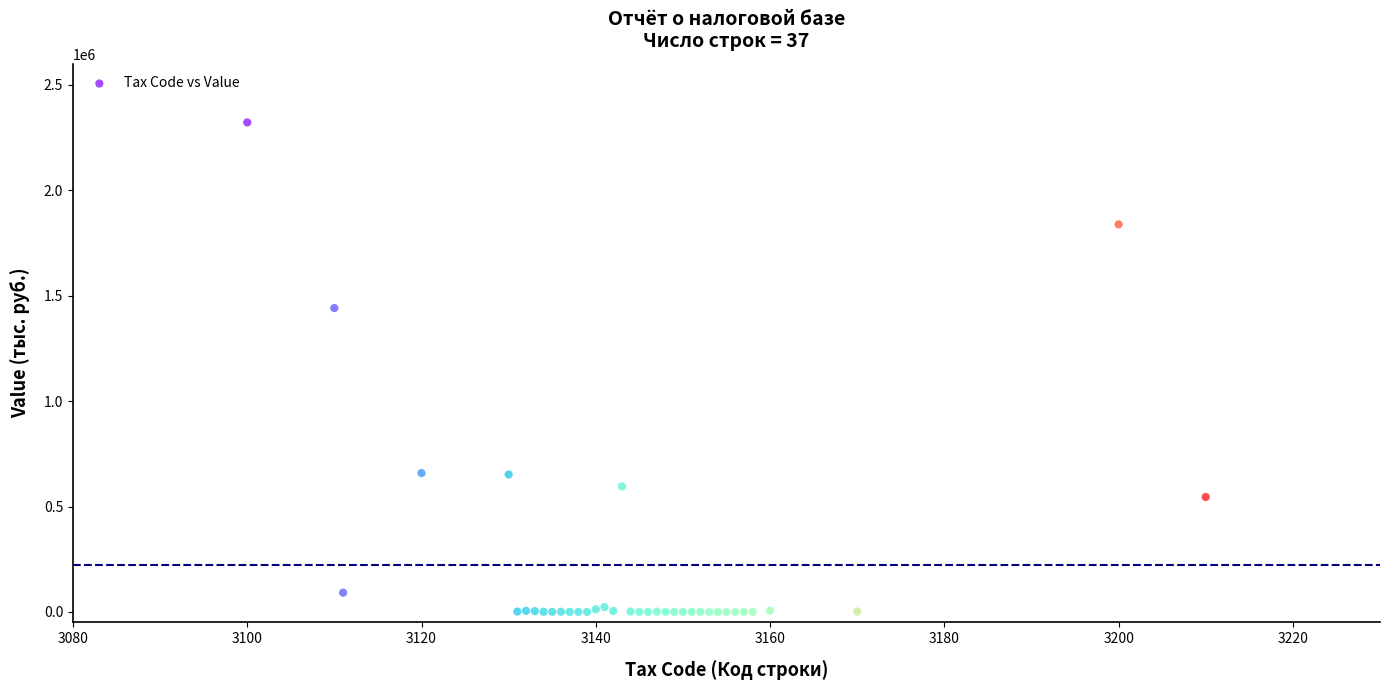

What Y value in the scatter plot is closest to 1161086?

1441346